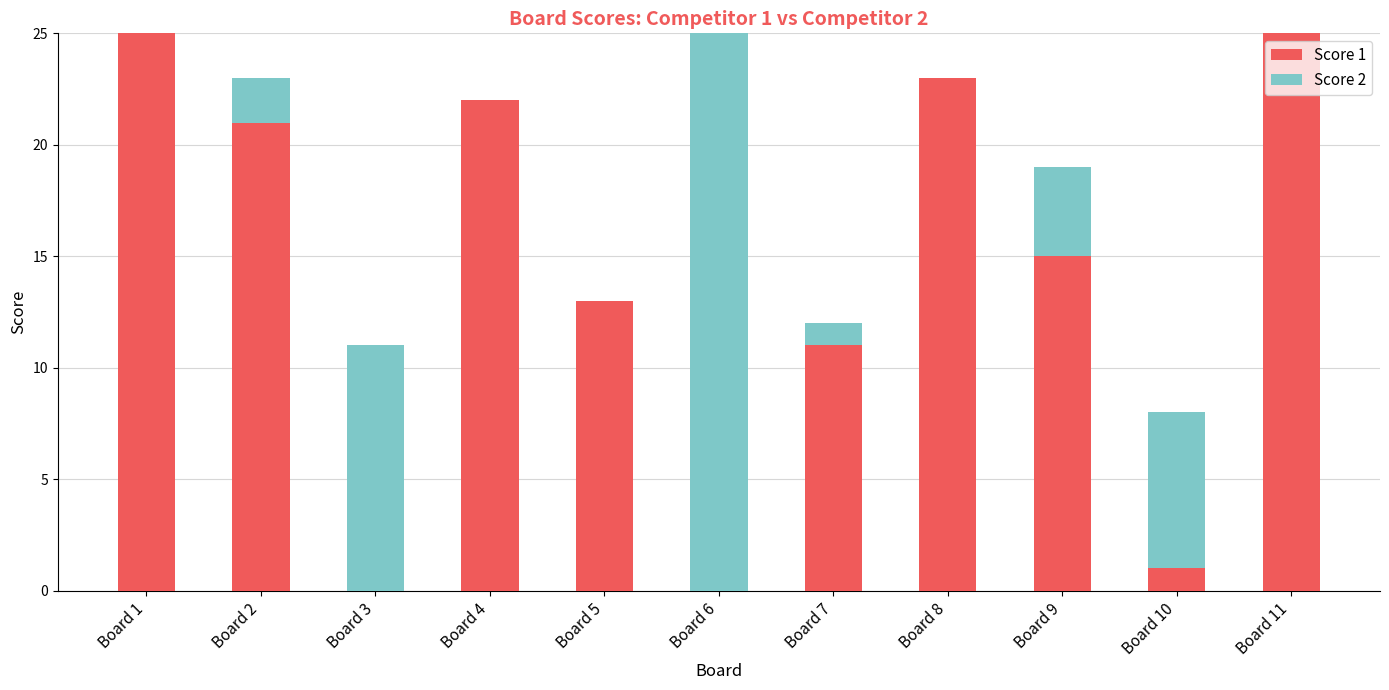

The value of Score 1 at Board 6 is 9. True or false?

False